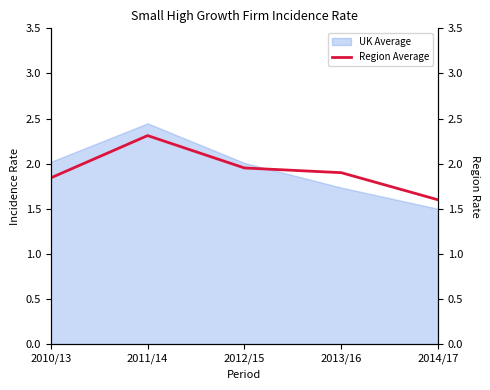

Which category has the highest value across all series?

2011/14